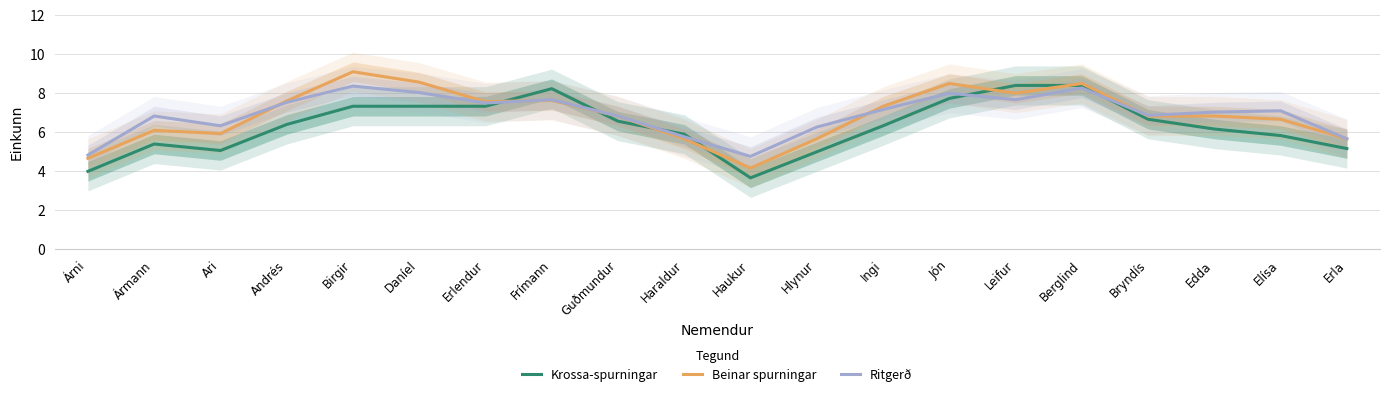

Between Árni and Elísa, which is larger?

Elísa